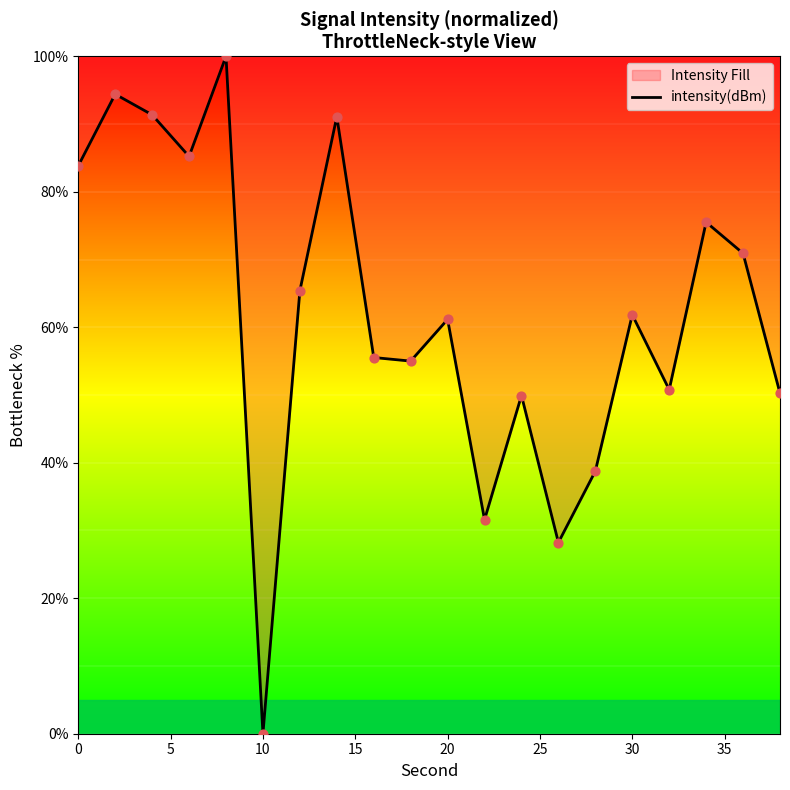

What is the maximum value shown in the chart?

100.0